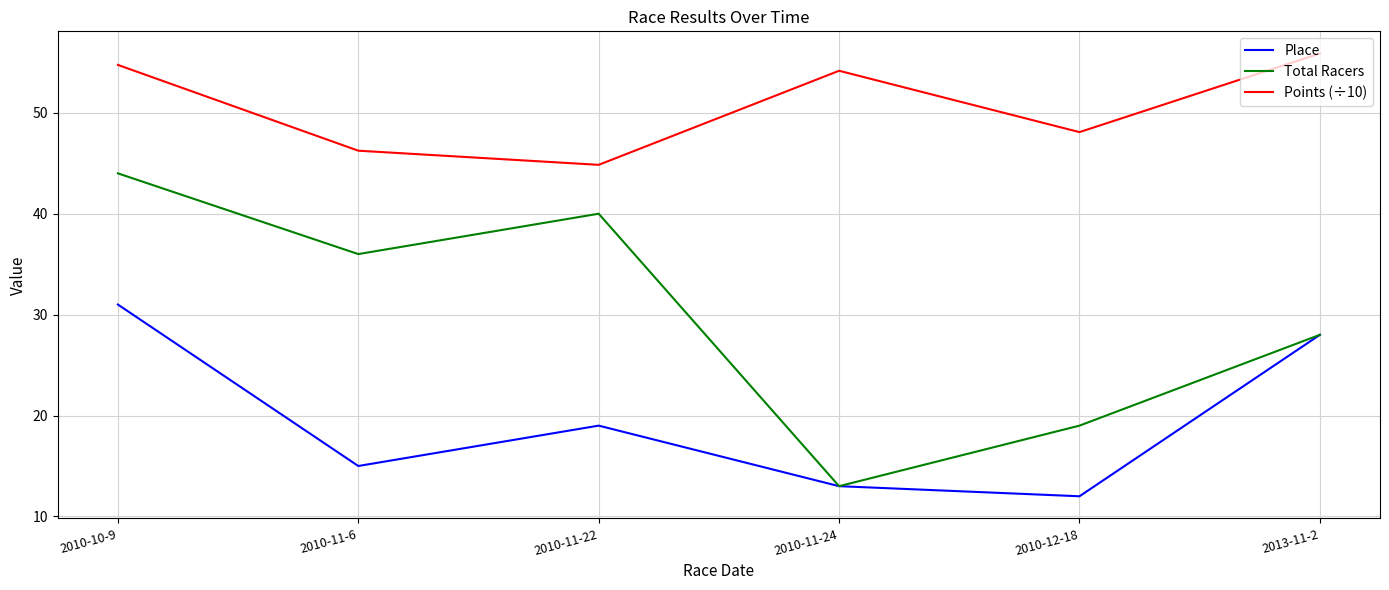

What is the maximum value shown in the chart?

55.9